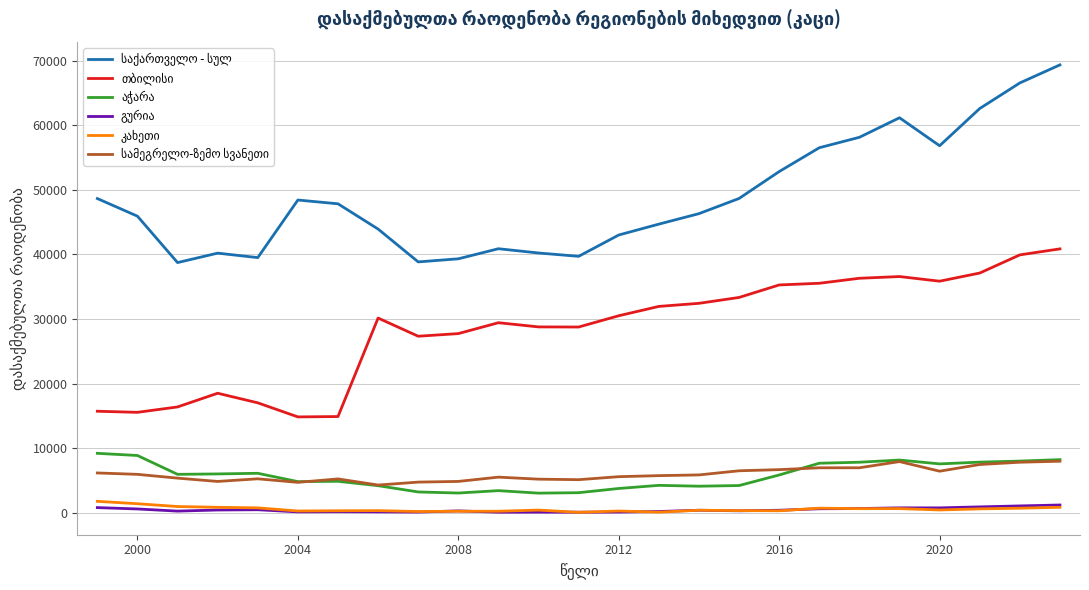

Does the chart display data point markers on the line(s)?

No